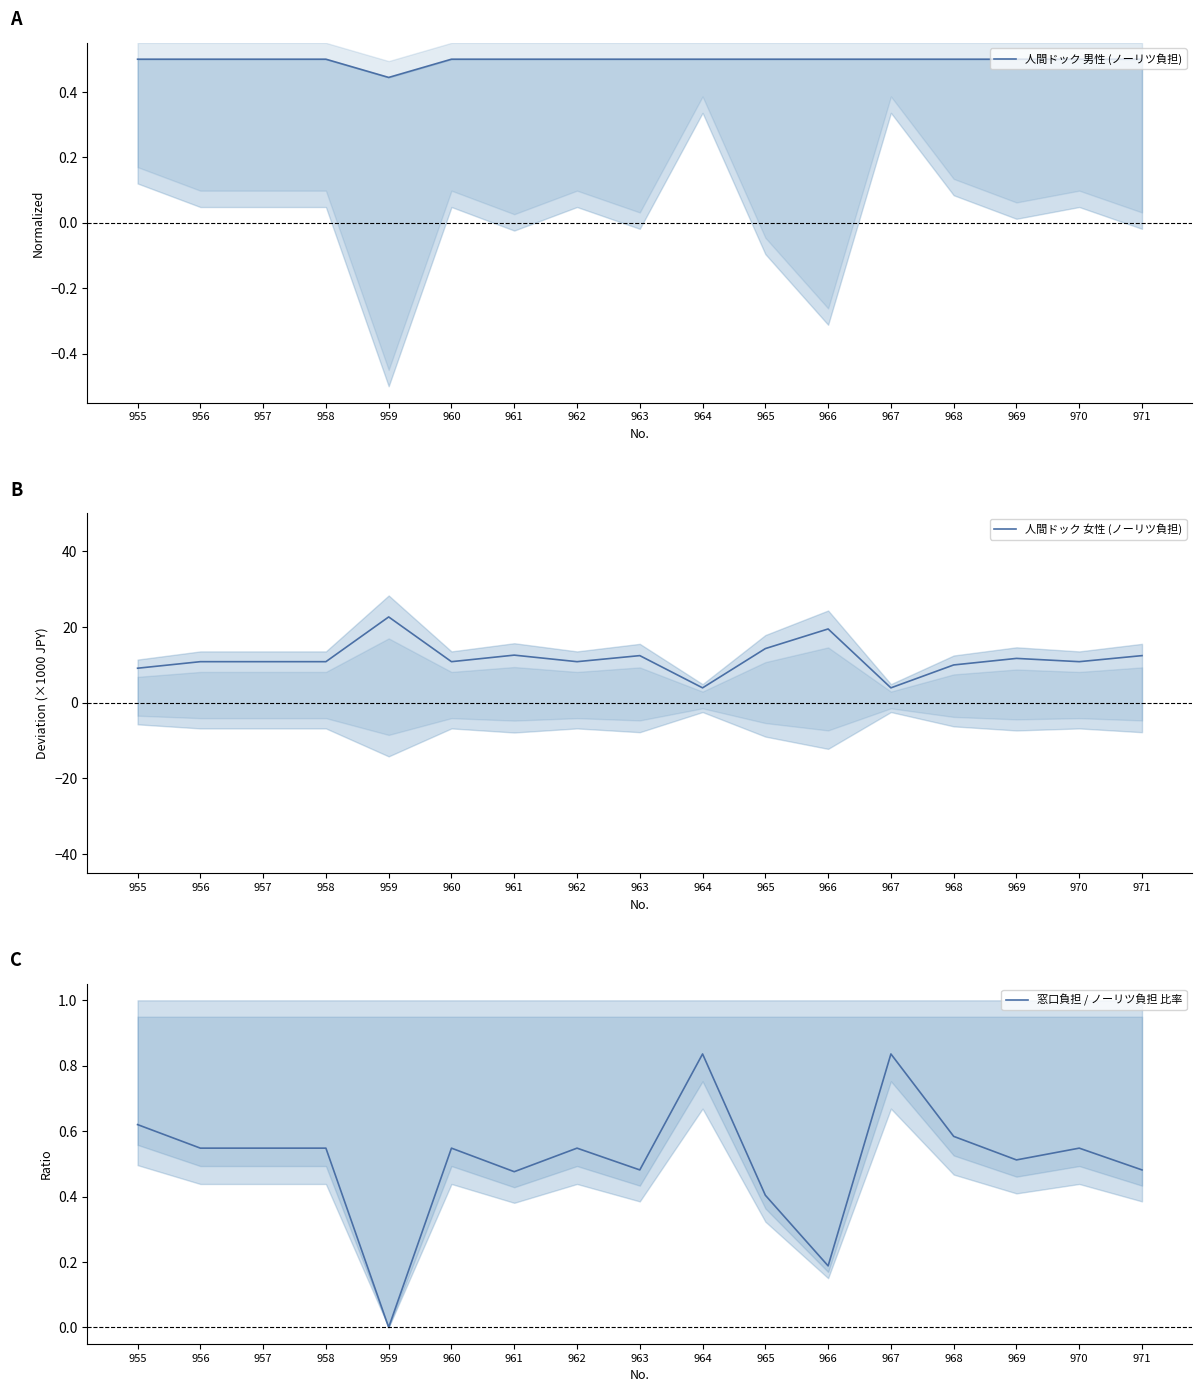

How many interior local valleys does the 人間ドック 女性 (ノーリツ負担) series have?

5